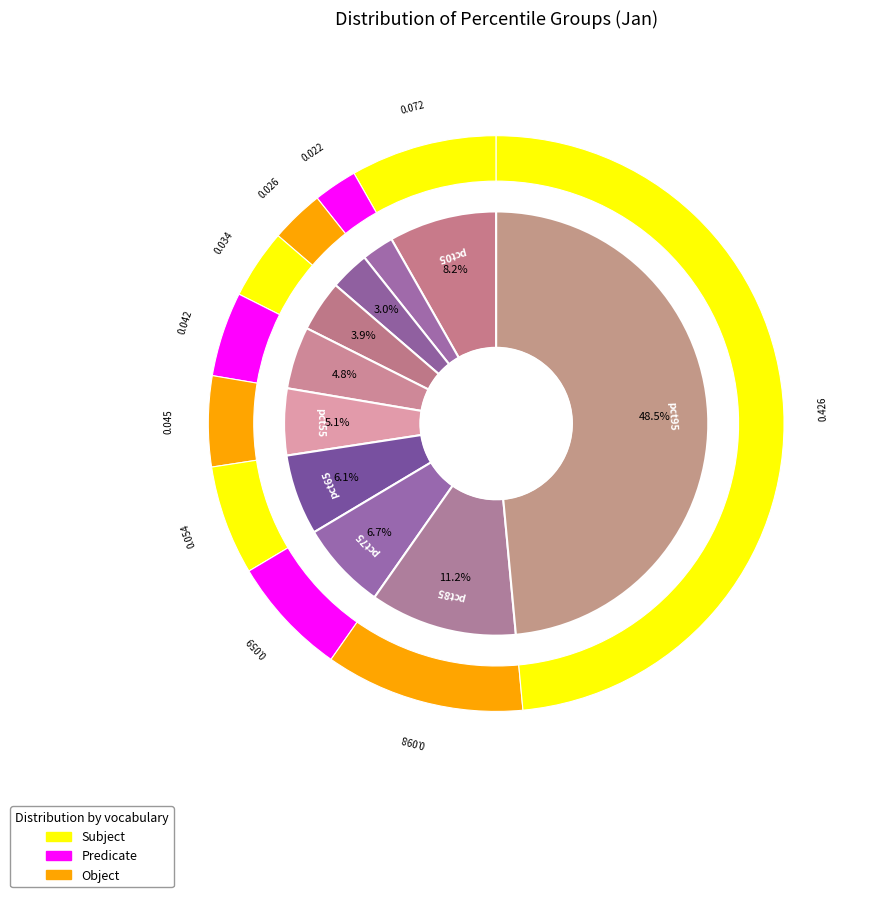

True or false: pct75 accounts for 14% of the total.

False